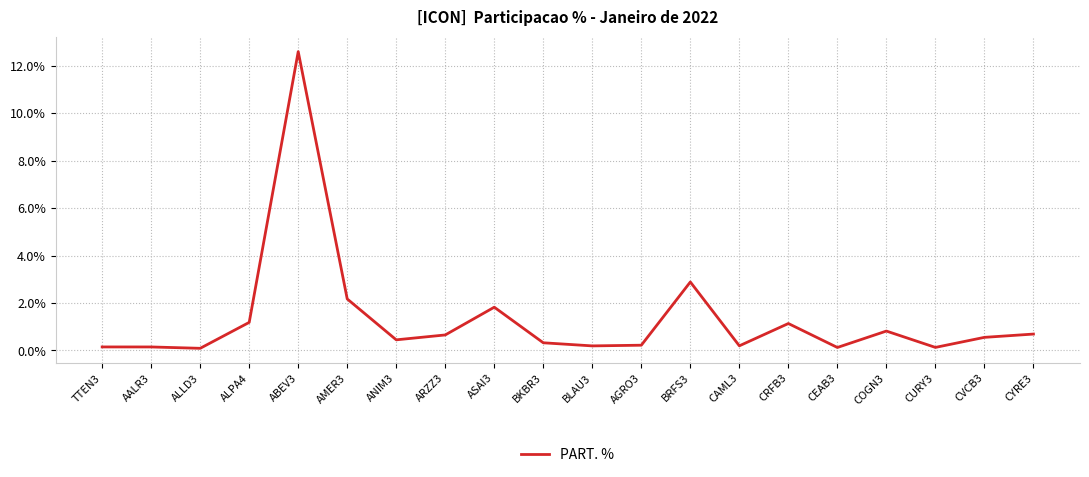

The value at ANIM3 is 0.4. True or false?

True